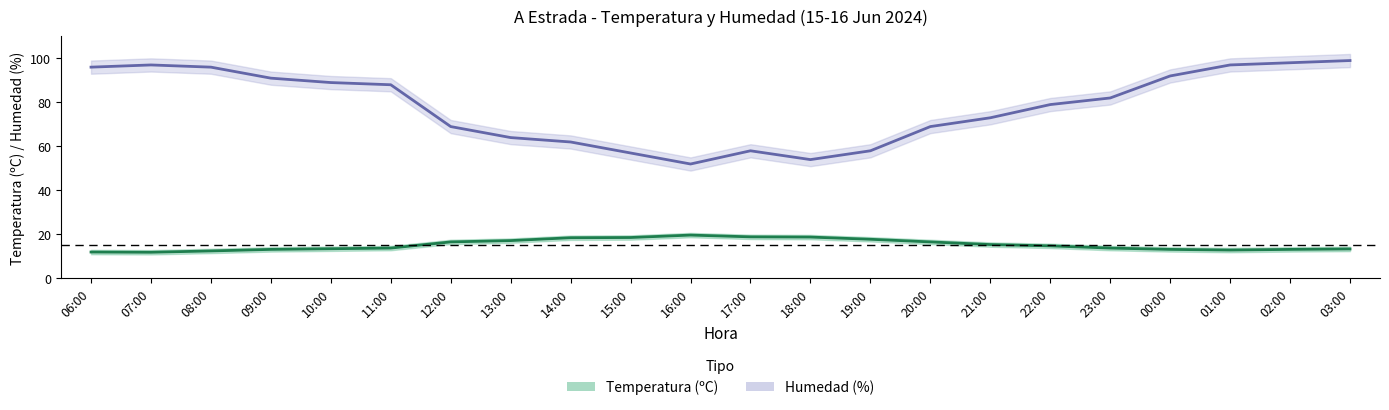

True or false: Temperatura (ºC) and Humedad (%) cross at least once.

False